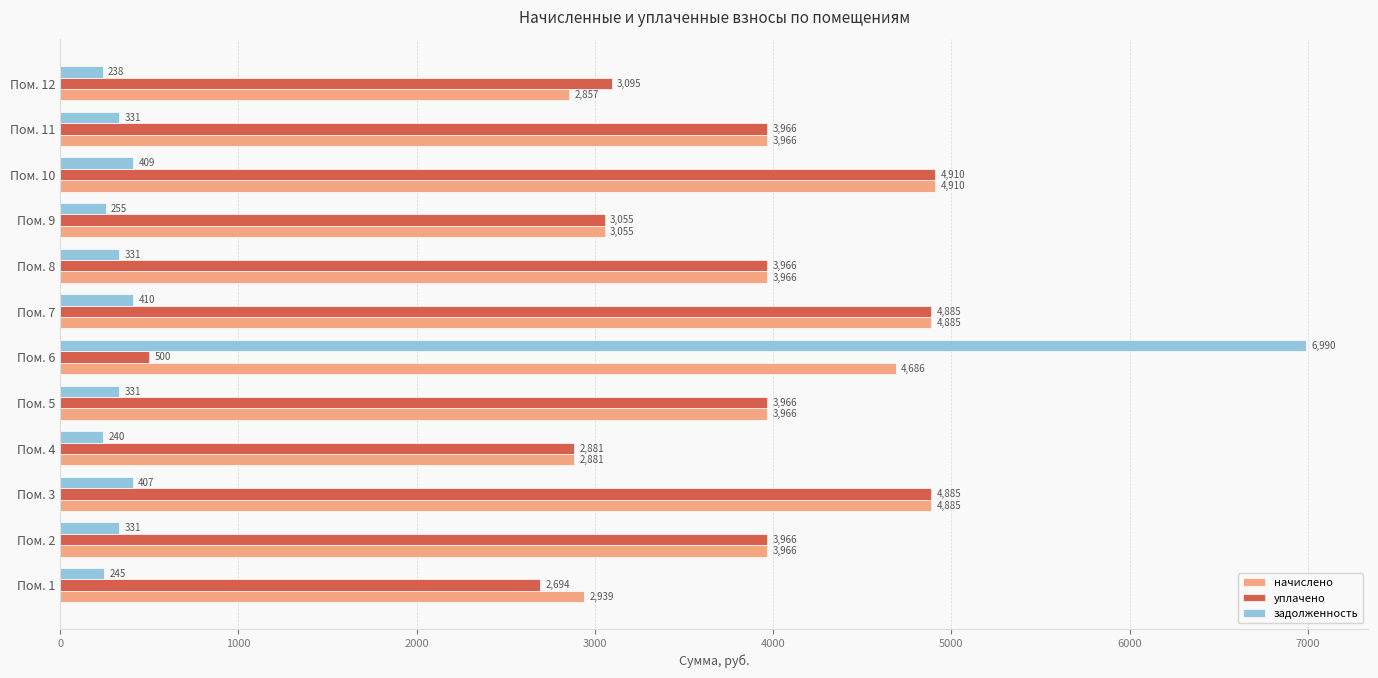

What is the sum of all начислено values?

46964.2